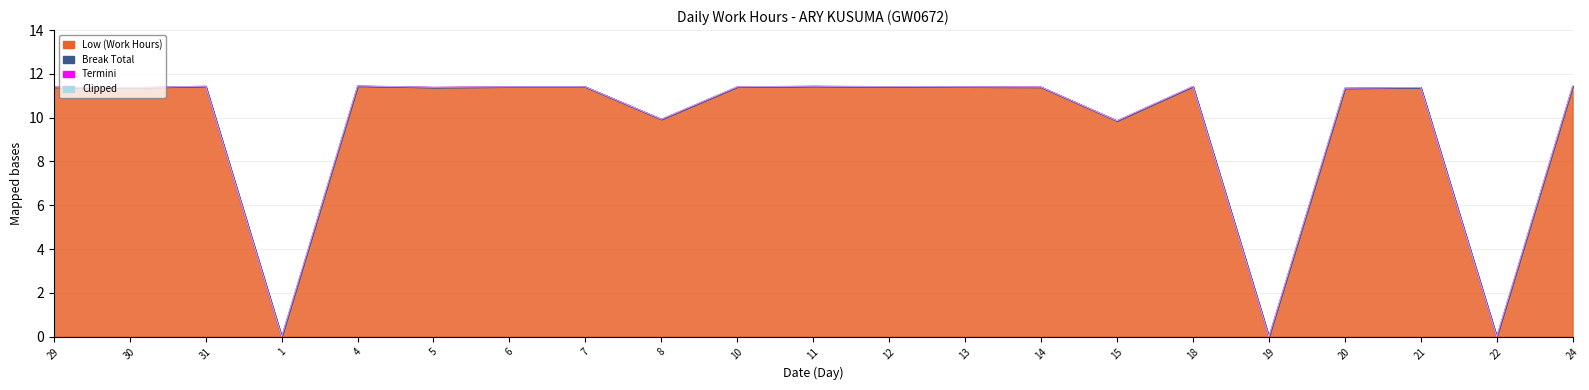

What is the approximate value of Clipped at 14?

11.4